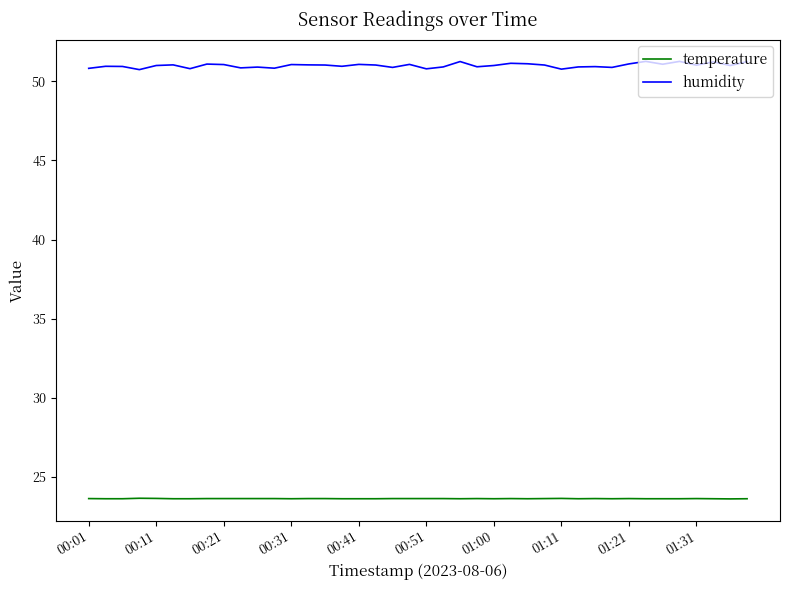

What are all the series names shown in the legend?

temperature, humidity